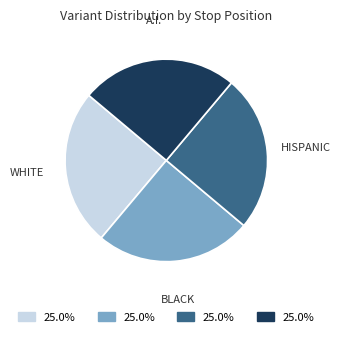

Approximately how many times larger is the value at A.I. compared to BLACK?

1.0